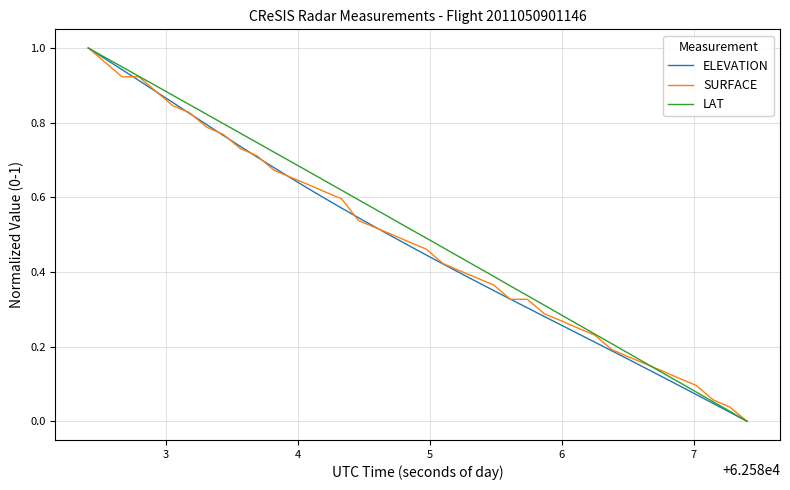

How many positive values does the SURFACE series have?

39